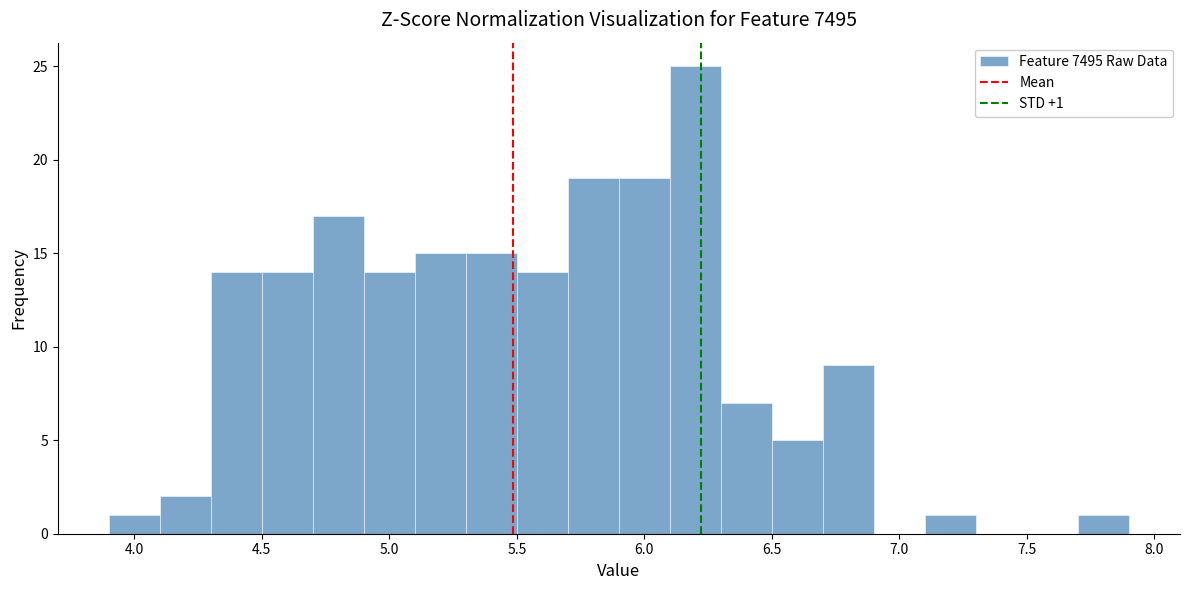

Which range on the x-axis has the tallest bar?

6.1 to 6.3